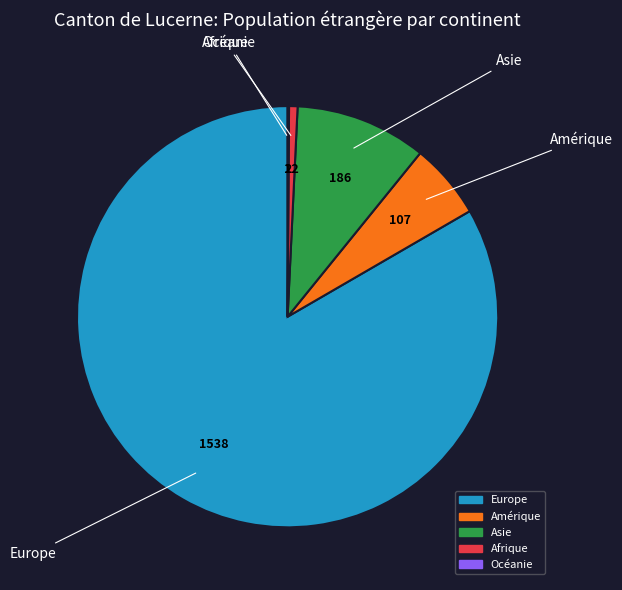

Which has a higher value, Amérique or Europe?

Europe